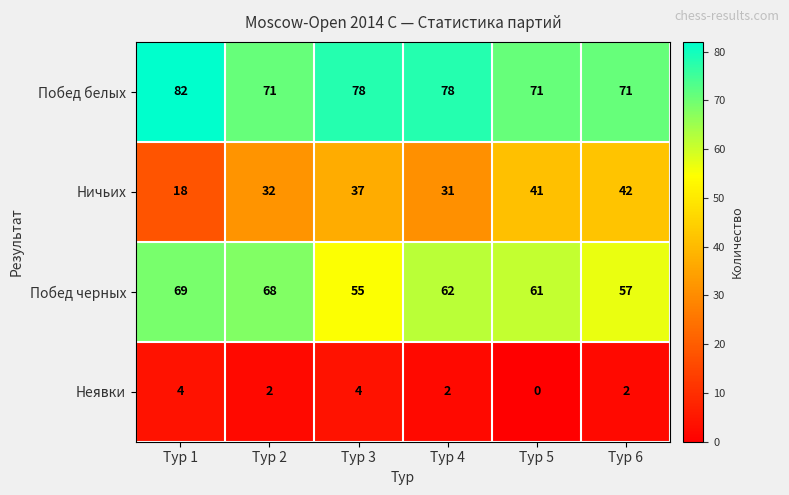

At which label does Побед черных reach its minimum?

Тур 3